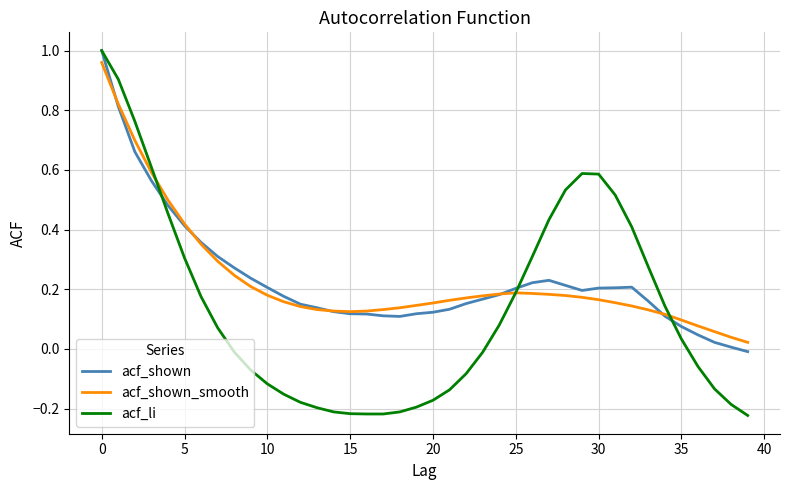

Which series has the largest range (max minus min)?

acf_li